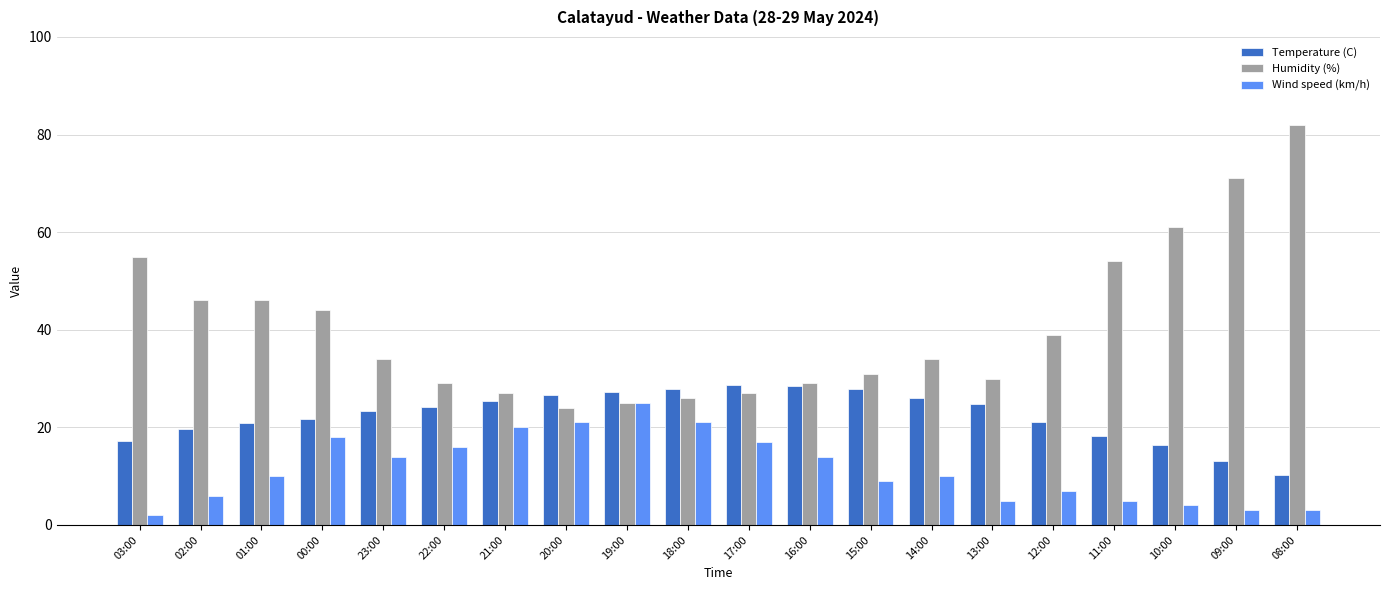

What is the maximum value shown in the chart?

82.0